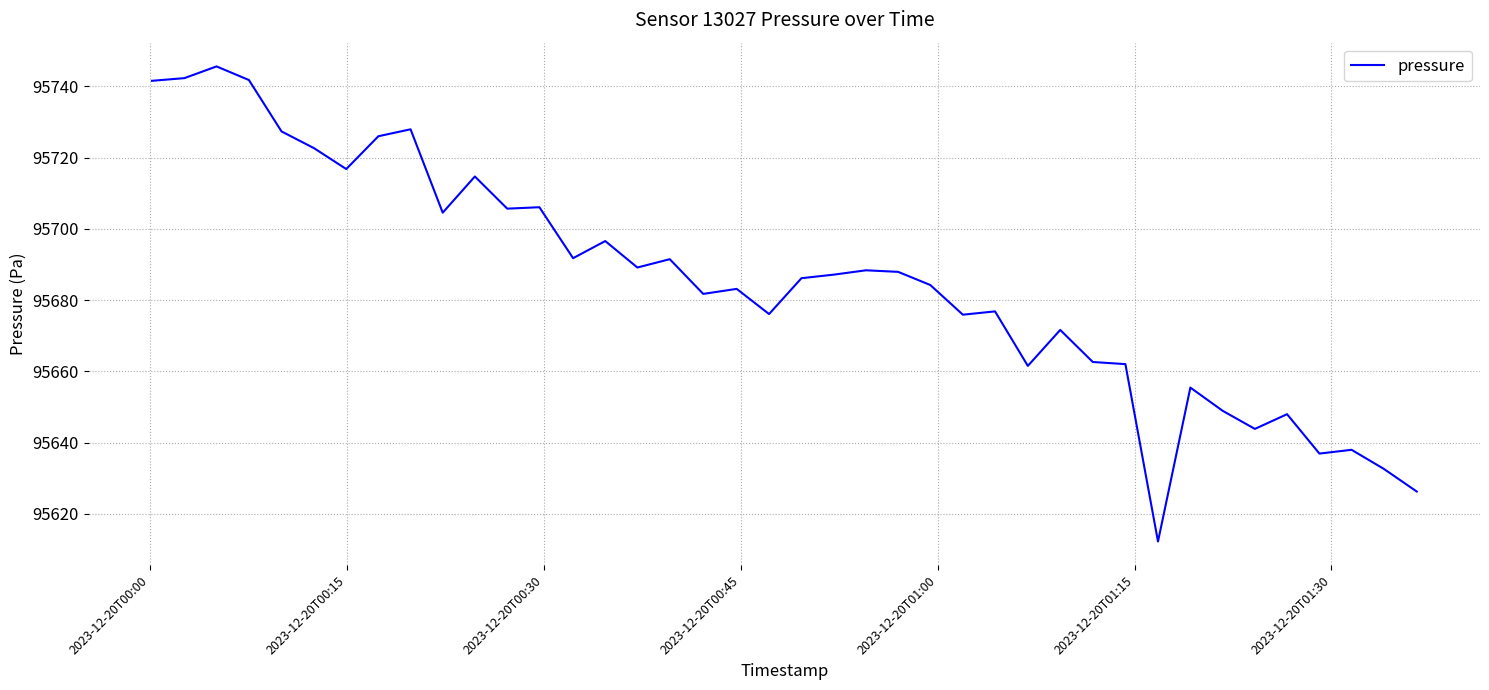

What is the minimum value shown in the chart?

95612.2